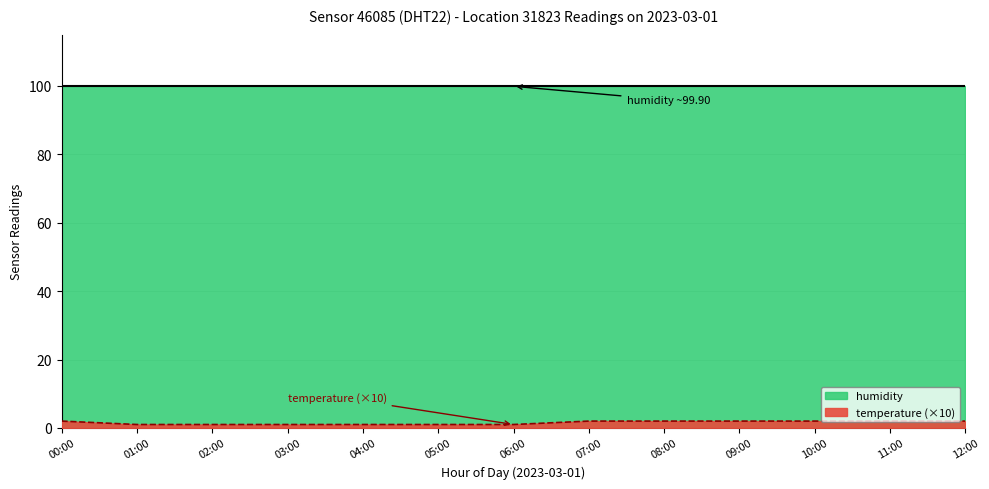

Where is the data nearest to the value 1?

01:00